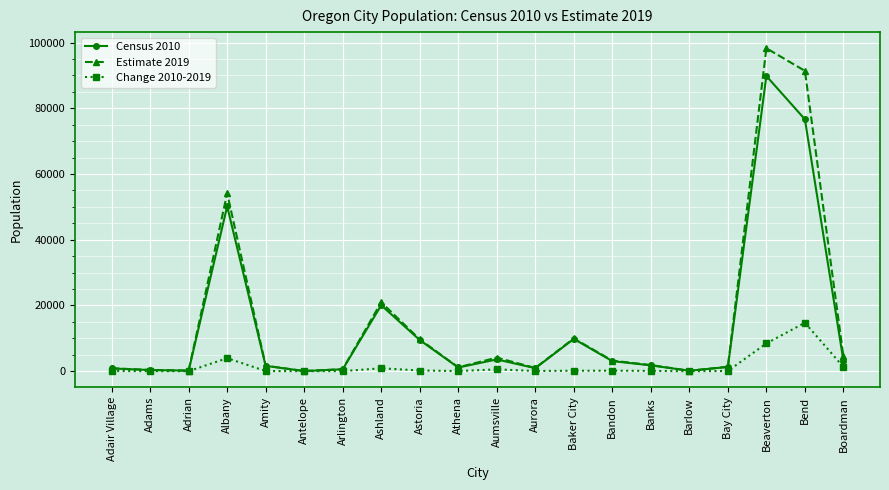

Which label corresponds to the largest value in the chart?

Beaverton